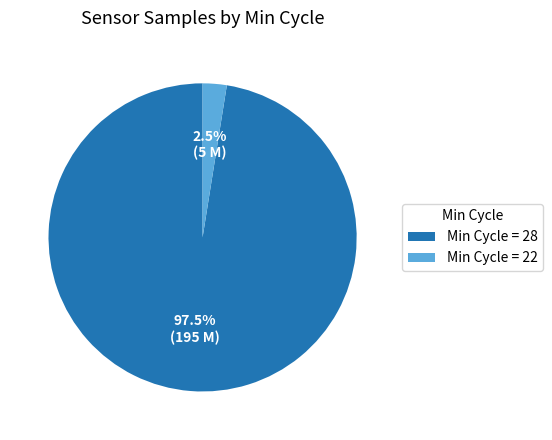

How many slices are in this pie chart?

2